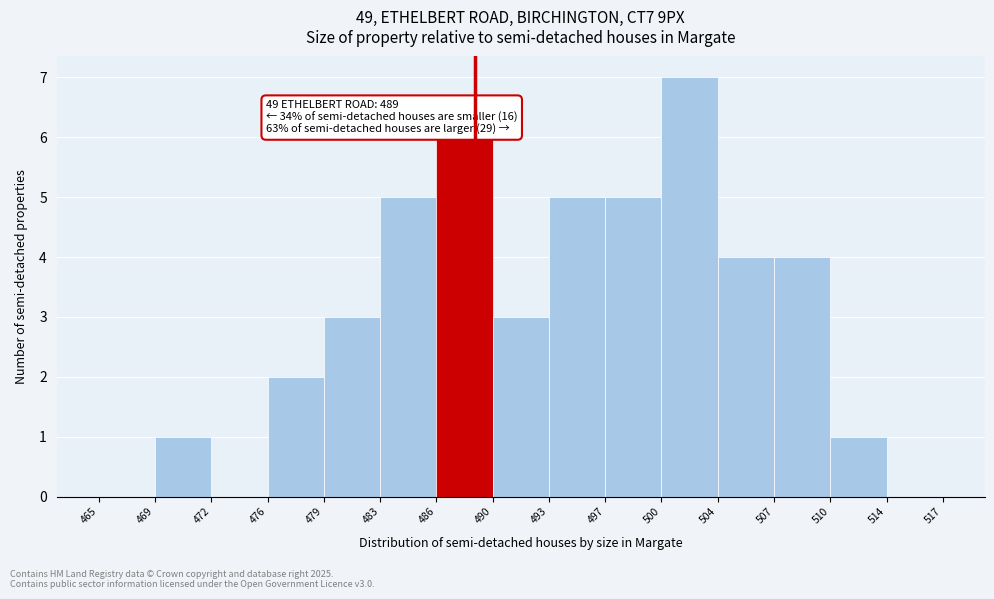

Which range on the x-axis has the tallest bar?

500 to 504